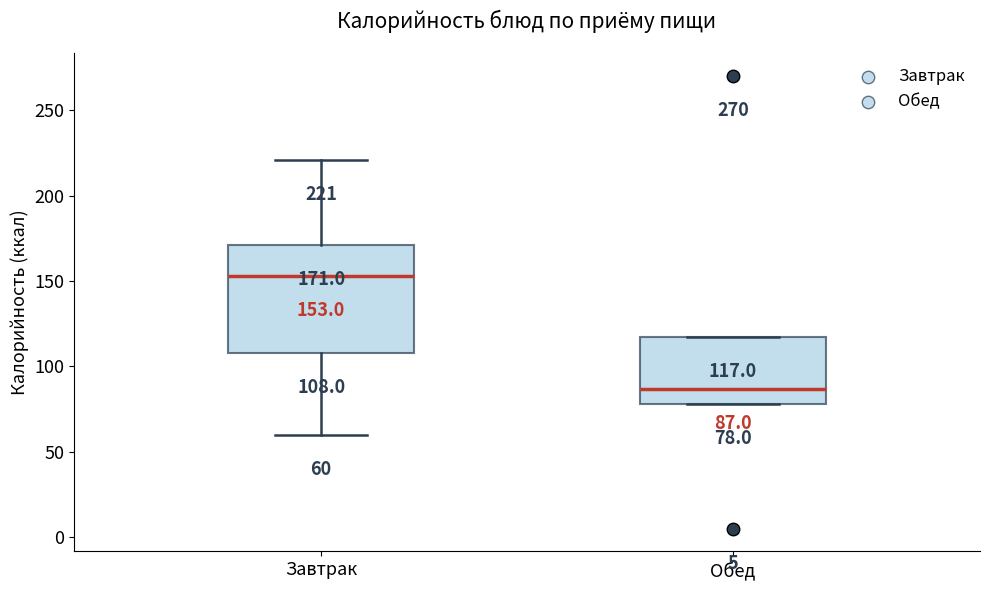

Which box's median line is the highest?

Завтрак